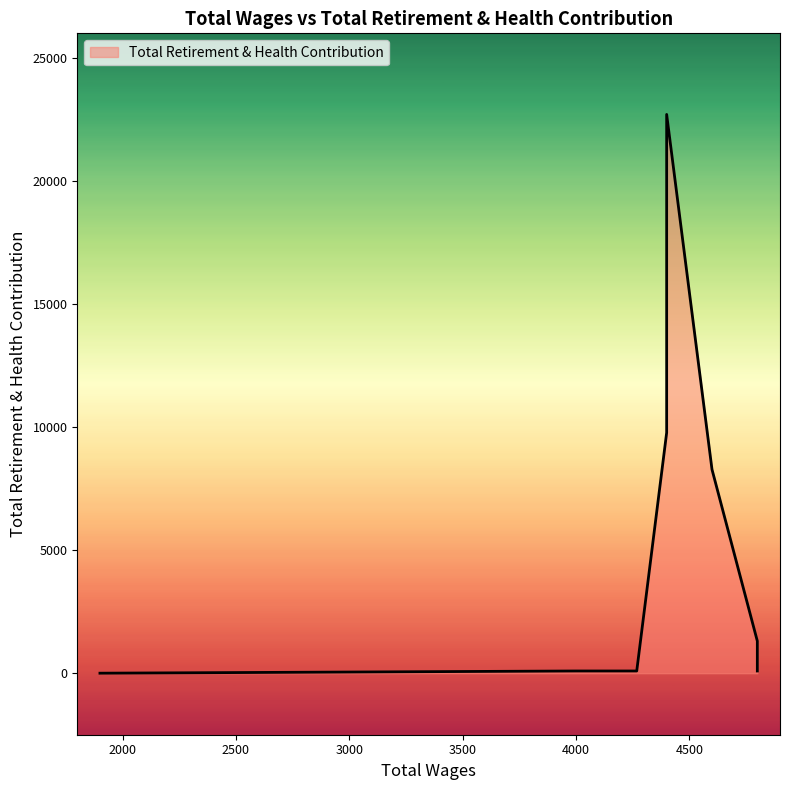

The chart shows a value of 11218 at 4600.0. True or false?

False